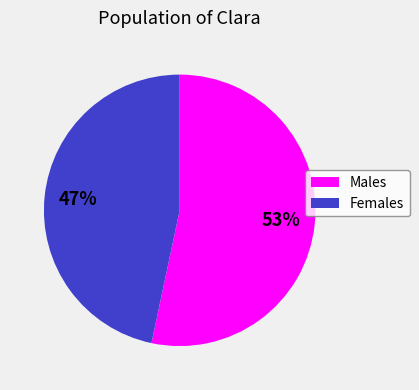

Is there a majority slice in this chart?

Yes